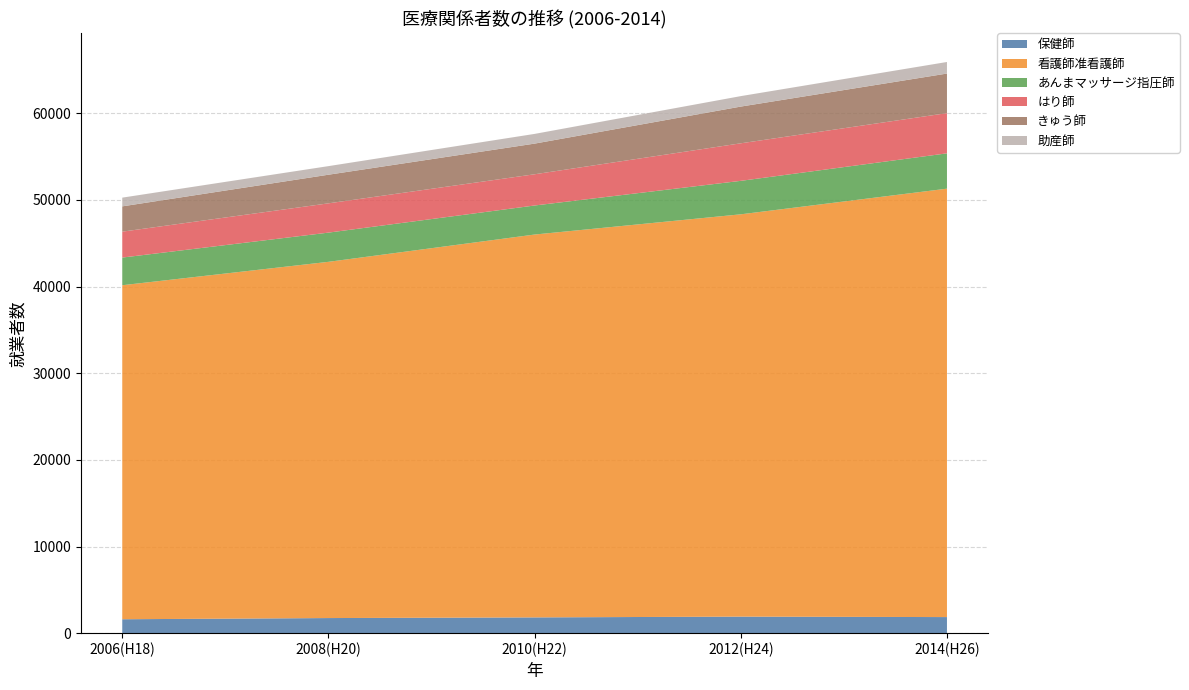

Reading left to right, transcribe all the data shown in this chart.

保健師: 2006(H18)=1606	2008(H20)=1743	2010(H22)=1820	2012(H24)=1908	2014(H26)=1856
看護師准看護師: 2006(H18)=38550	2008(H20)=41113	2010(H22)=44186	2012(H24)=46433	2014(H26)=49445
あんまマッサージ指圧師: 2006(H18)=3192	2008(H20)=3372	2010(H22)=3352	2012(H24)=3862	2014(H26)=4077
はり師: 2006(H18)=2991	2008(H20)=3379	2010(H22)=3605	2012(H24)=4333	2014(H26)=4641
きゅう師: 2006(H18)=2919	2008(H20)=3303	2010(H22)=3537	2012(H24)=4239	2014(H26)=4567
助産師: 2006(H18)=1007	2008(H20)=992	2010(H22)=1121	2012(H24)=1207	2014(H26)=1335